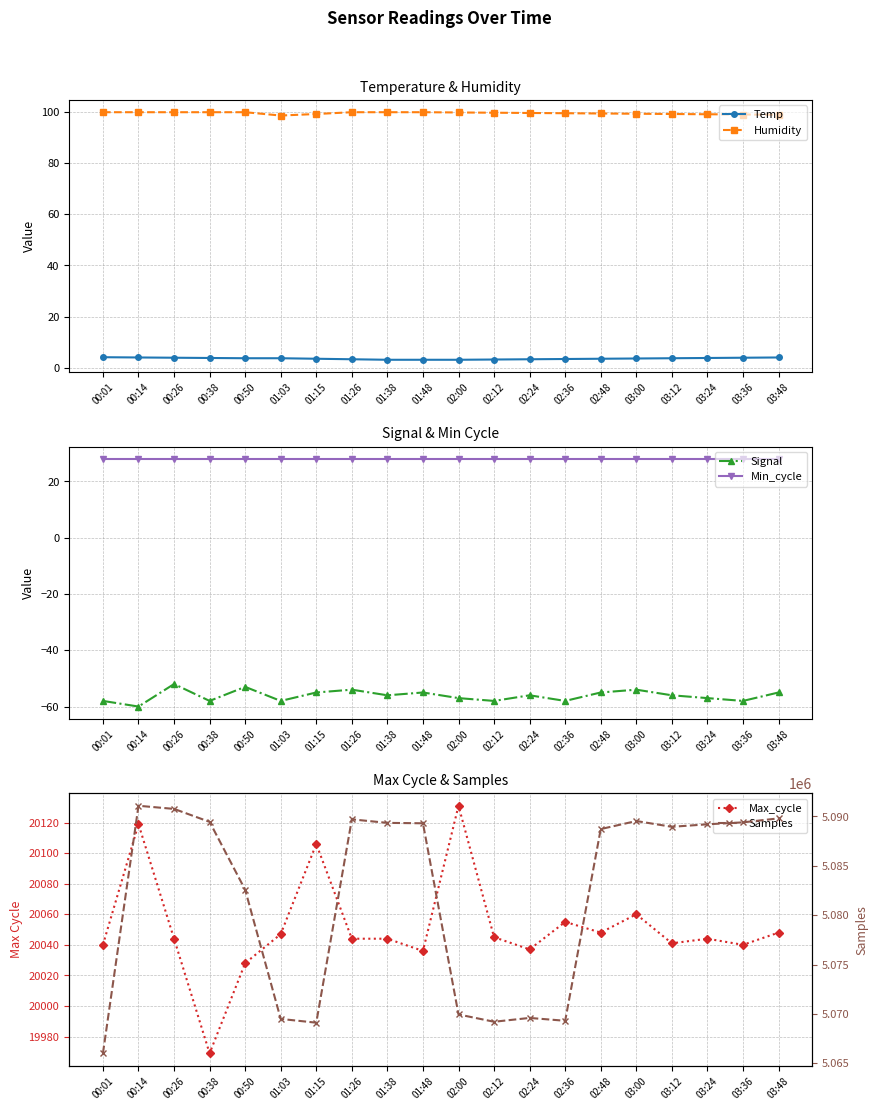

How many distinct data groups are displayed?

6